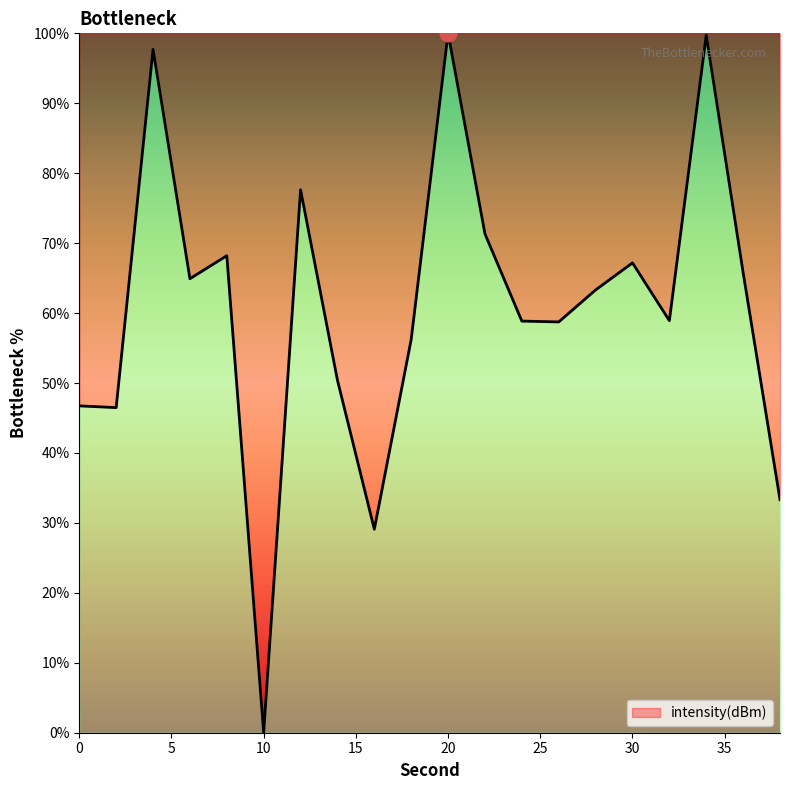

What is the greatest value displayed?

100.0